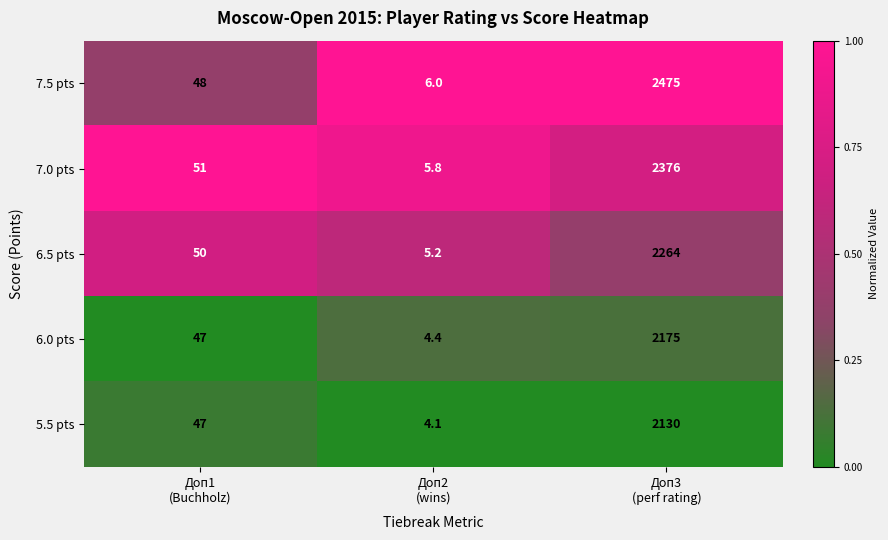

What is the sum of all 5.5 pts values?

2181.1